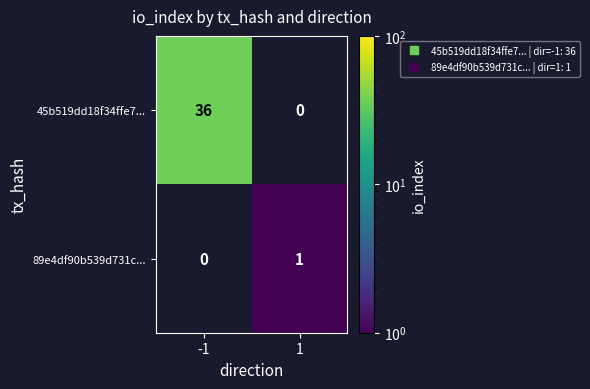

How many distinct data groups are displayed?

2